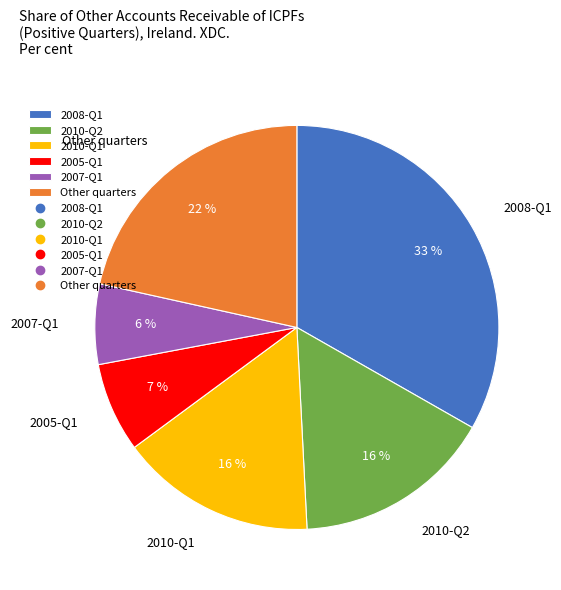

Between 2007-Q1 and 2005-Q1, which is larger?

2005-Q1